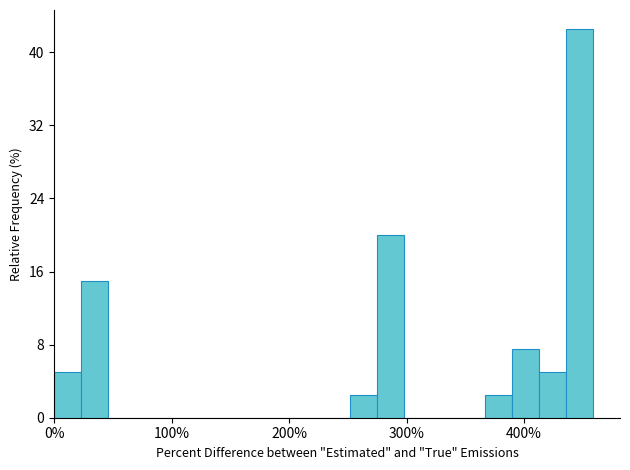

Read against the x-axis, roughly where is the centre of the tallest bar?

450